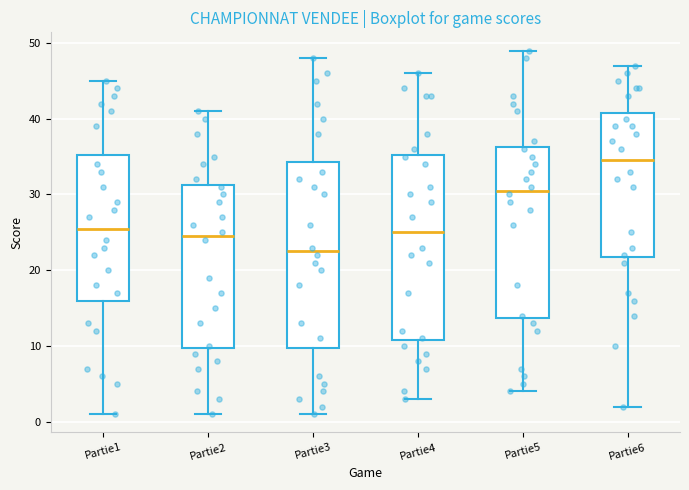

Reading left to right, read every box against the y-axis: the position of its median line, the range the box covers, and the ends of its whiskers. The values are not printed on the chart, so give them approximately, as read against the axis.

Partie1: median 26, box 16 to 35, whiskers 1 to 45
Partie2: median 25, box 10 to 31, whiskers 1 to 41
Partie3: median 23, box 10 to 34, whiskers 1 to 48
Partie4: median 25, box 11 to 35, whiskers 3 to 46
Partie5: median 31, box 14 to 36, whiskers 4 to 49
Partie6: median 35, box 22 to 41, whiskers 2 to 47